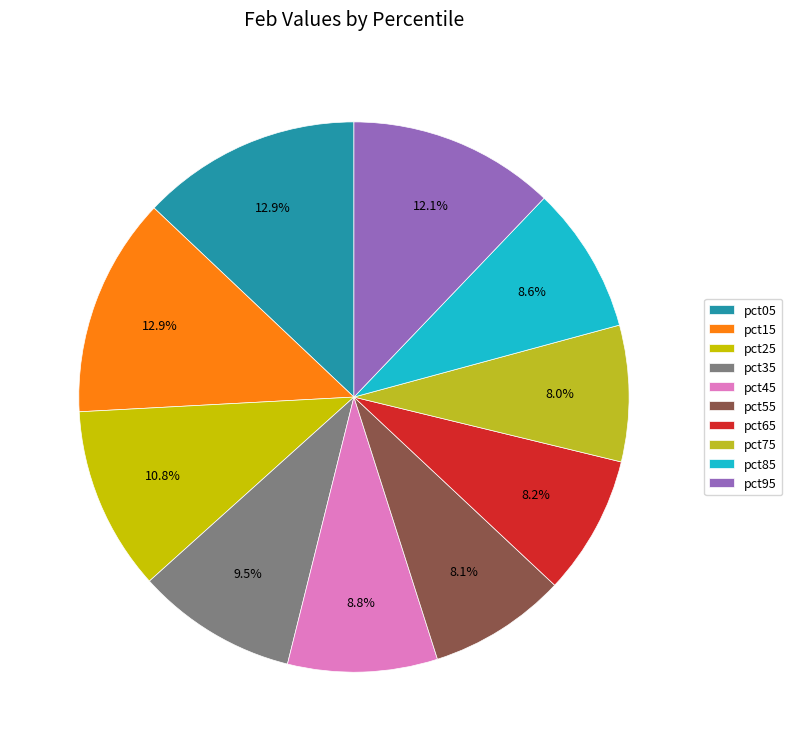

To the nearest percent, what portion does pct75 represent?

8%